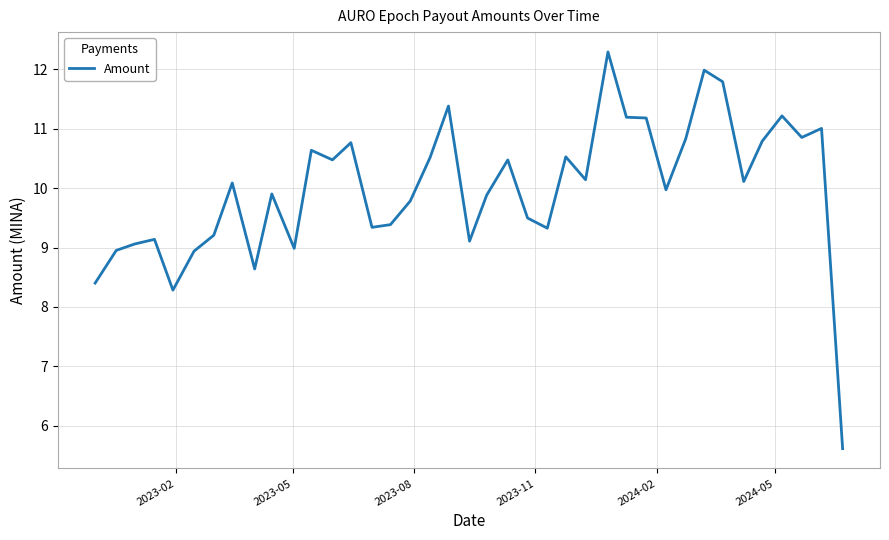

What is the smallest value displayed?

5.6